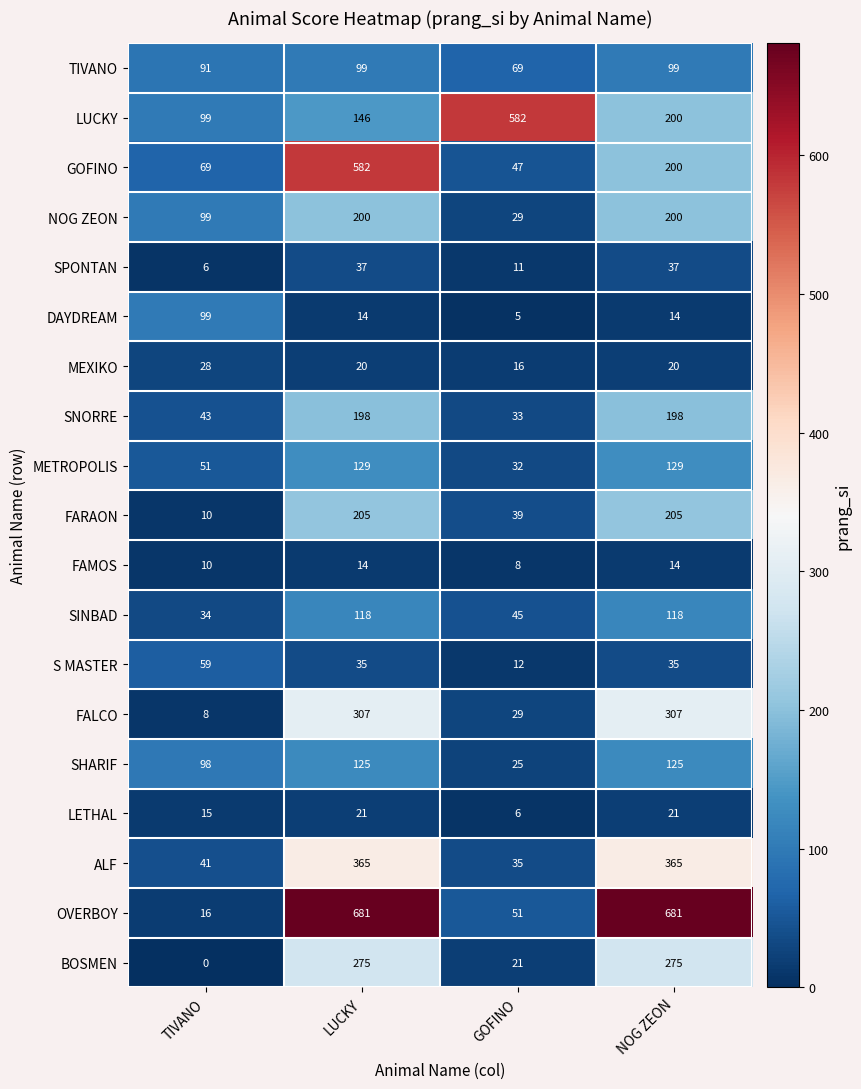

At how many categories does at least one series exceed 31?

4